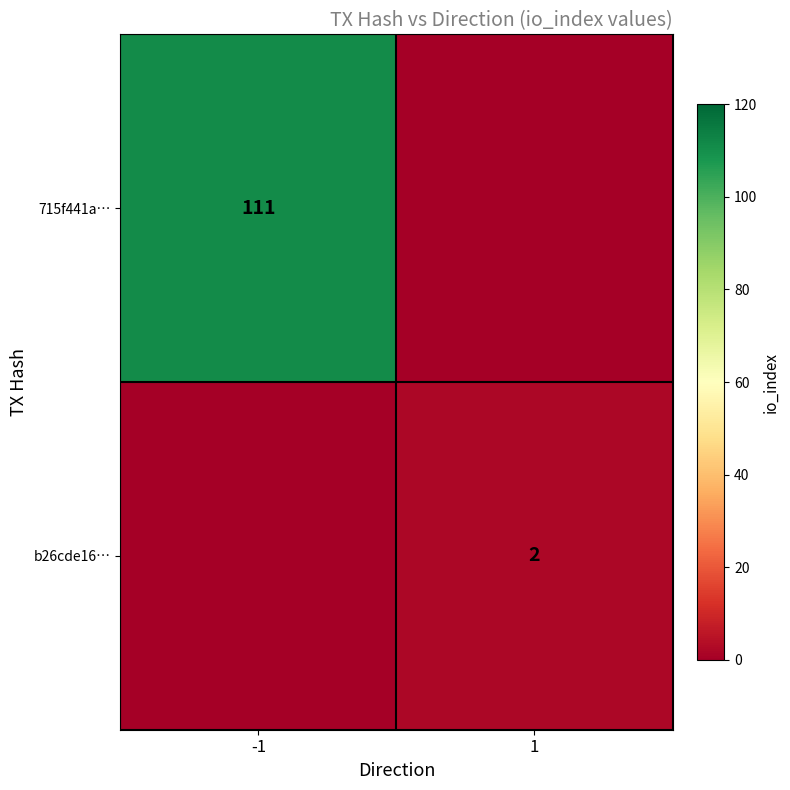

At which category is the sum across all series the highest?

-1